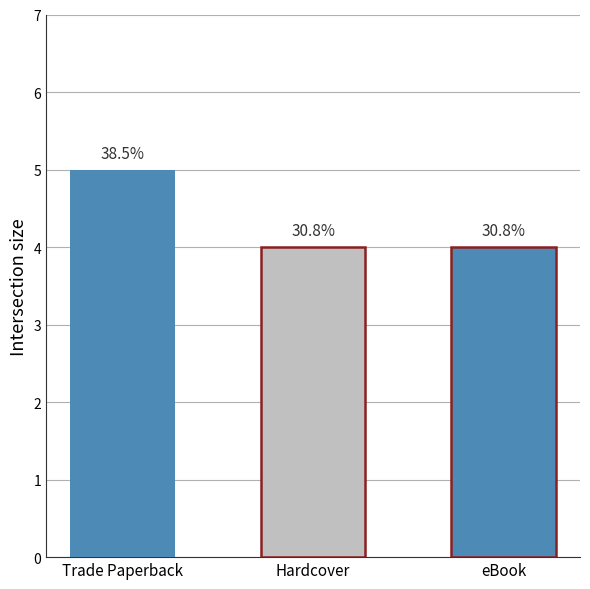

What is the ratio of the value at Trade Paperback to the value at eBook?

1.2